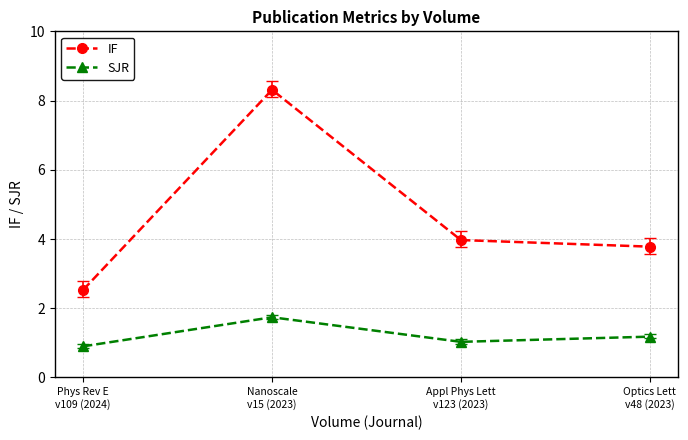

What value does the SJR series have at Optics Lett
v48 (2023)?

1.2